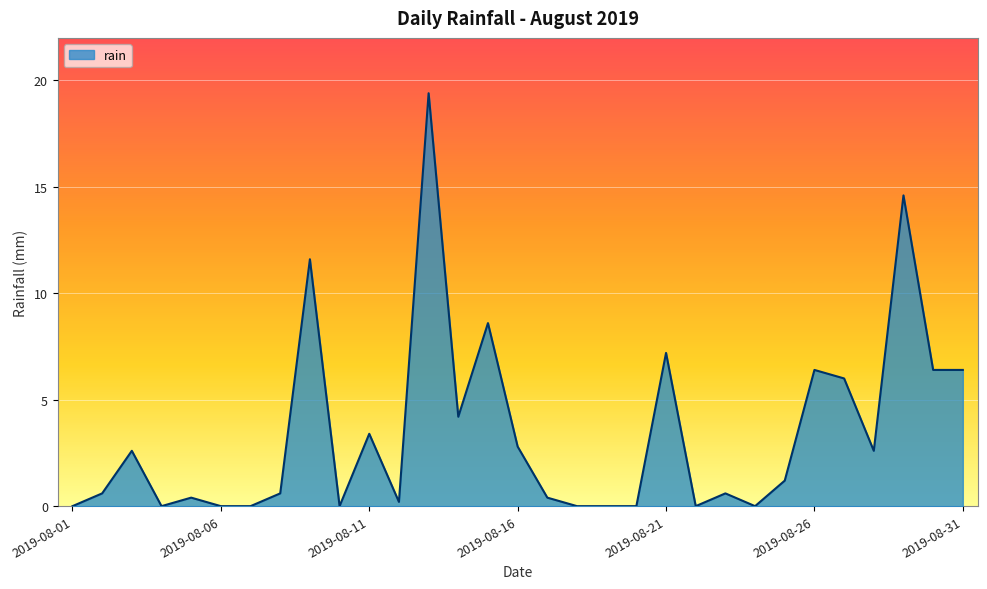

What is the difference between the maximum and minimum values?

19.4